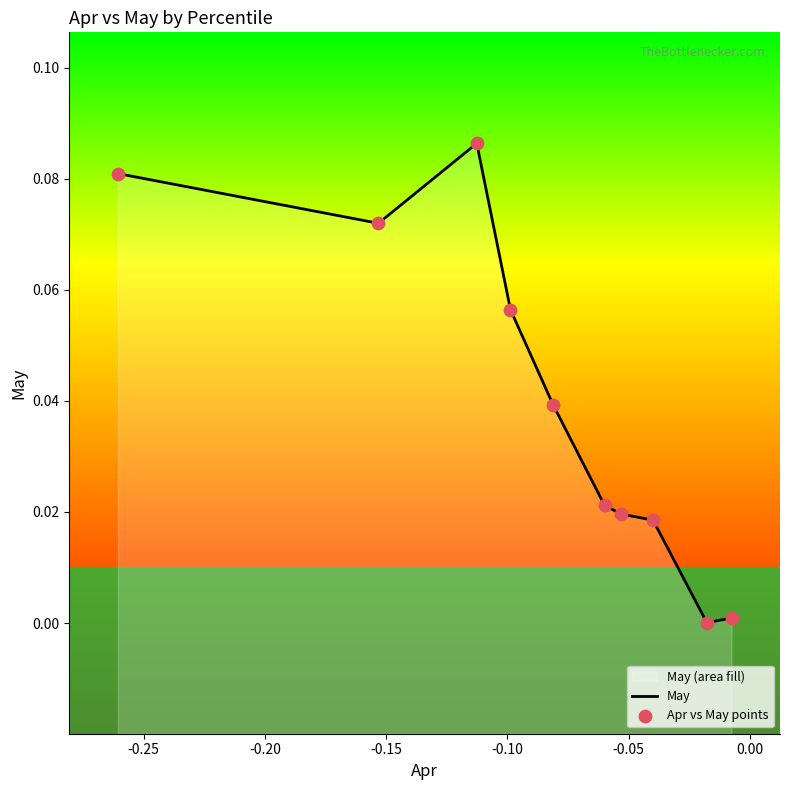

Which series has the largest Y range (max minus min)?

May